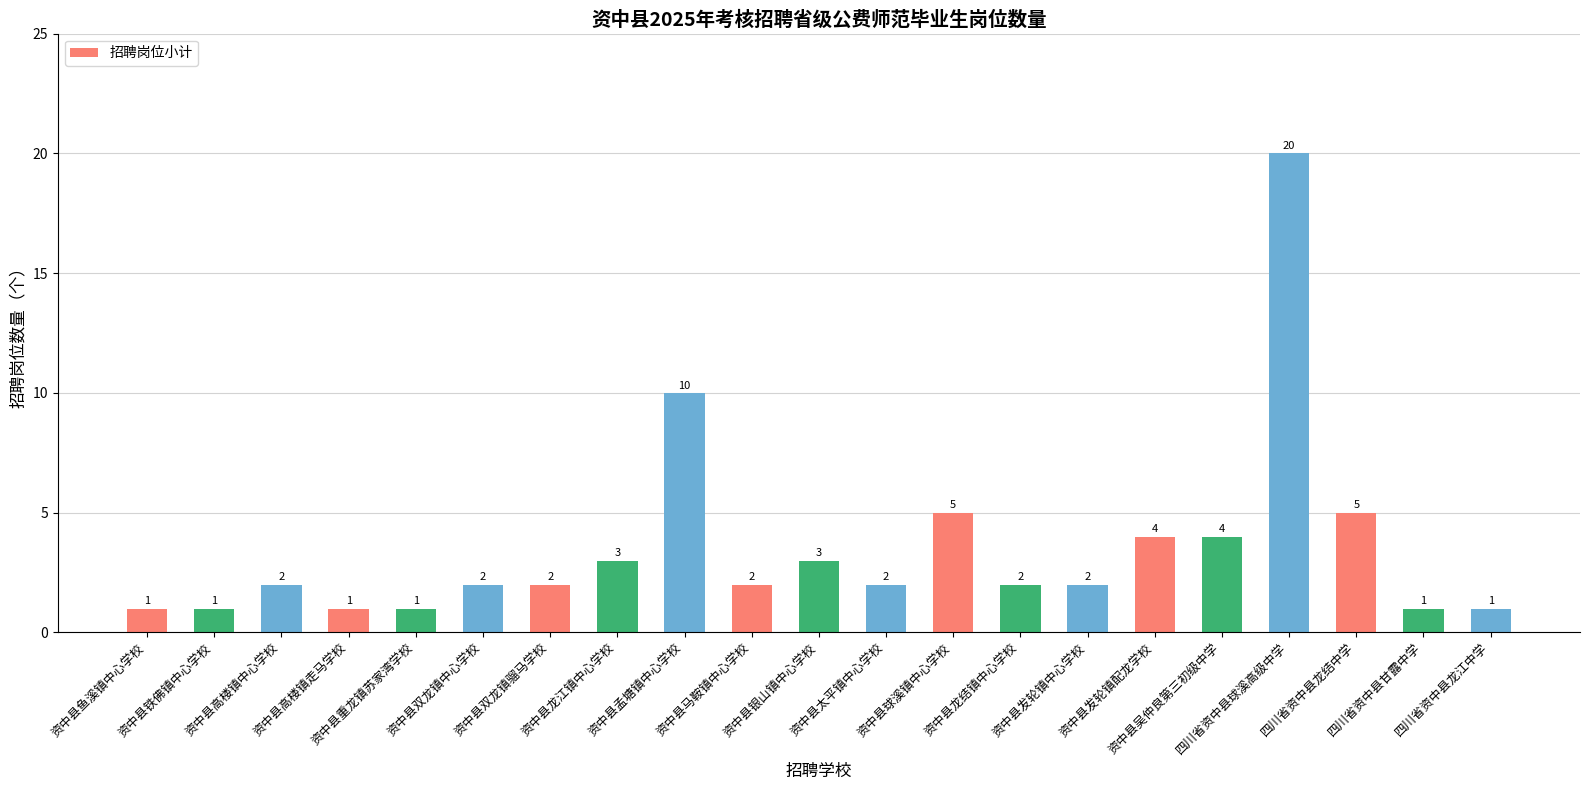

What is the greatest value displayed?

20